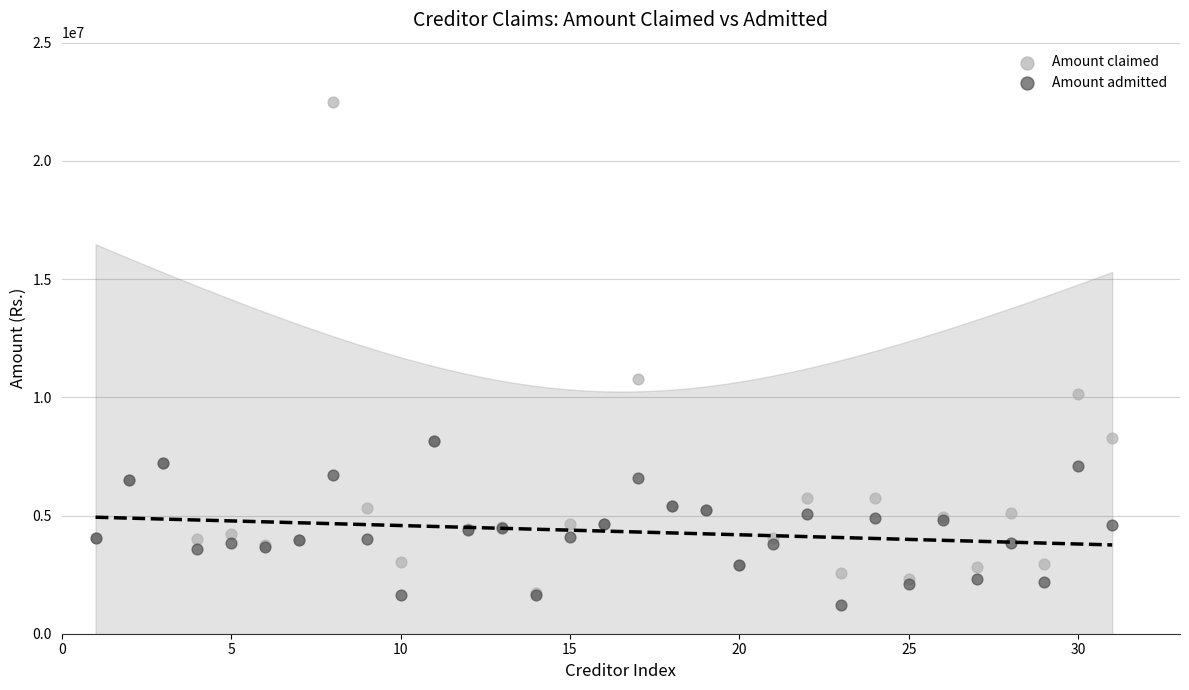

What are all the series names shown in the legend?

Amount claimed, Amount admitted